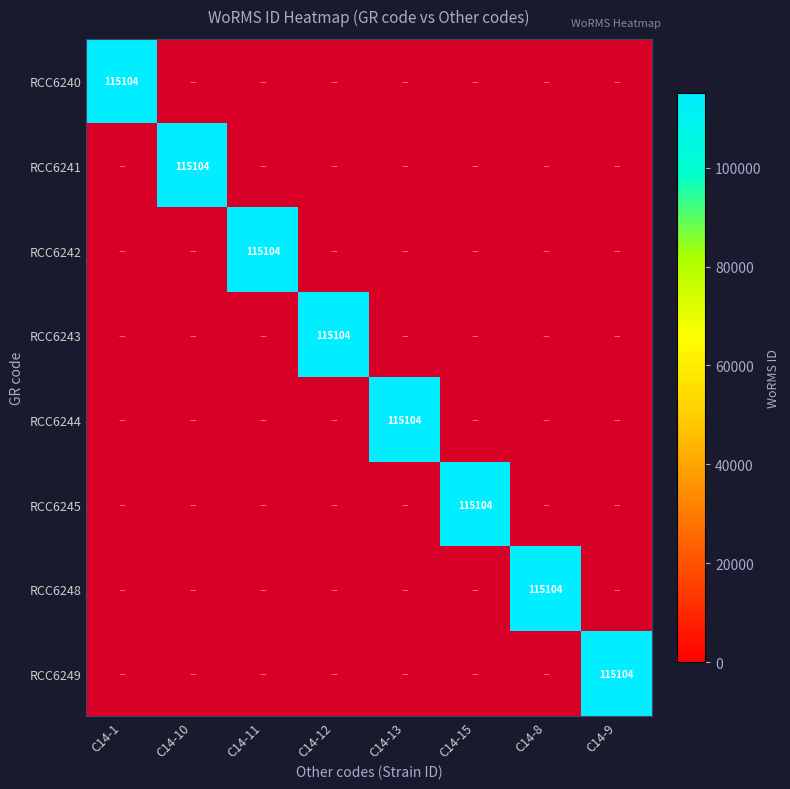

At which category is the sum across all series the highest?

C14-1